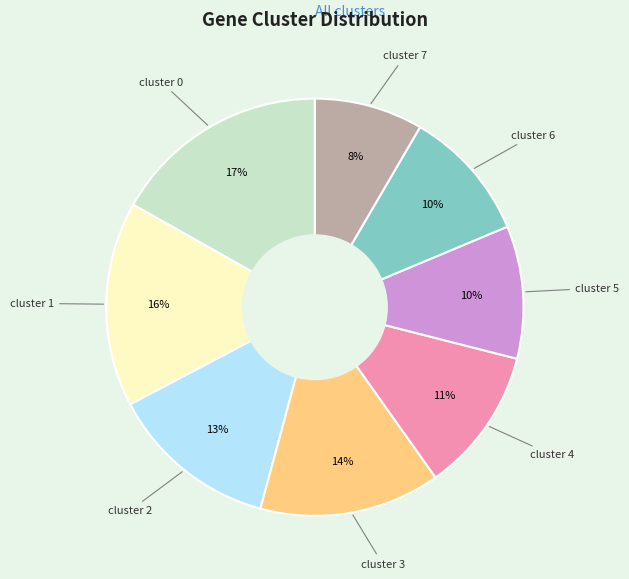

Is there a majority slice in this chart?

No